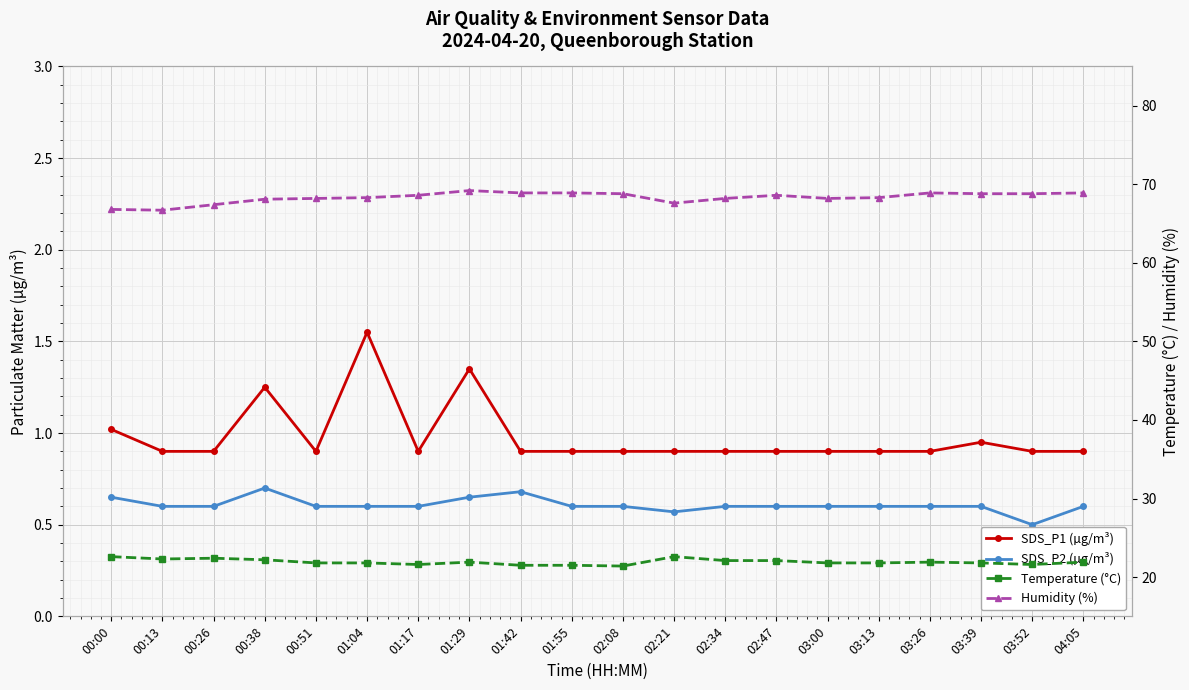

How many interior local peaks does the Humidity (%) series have?

3